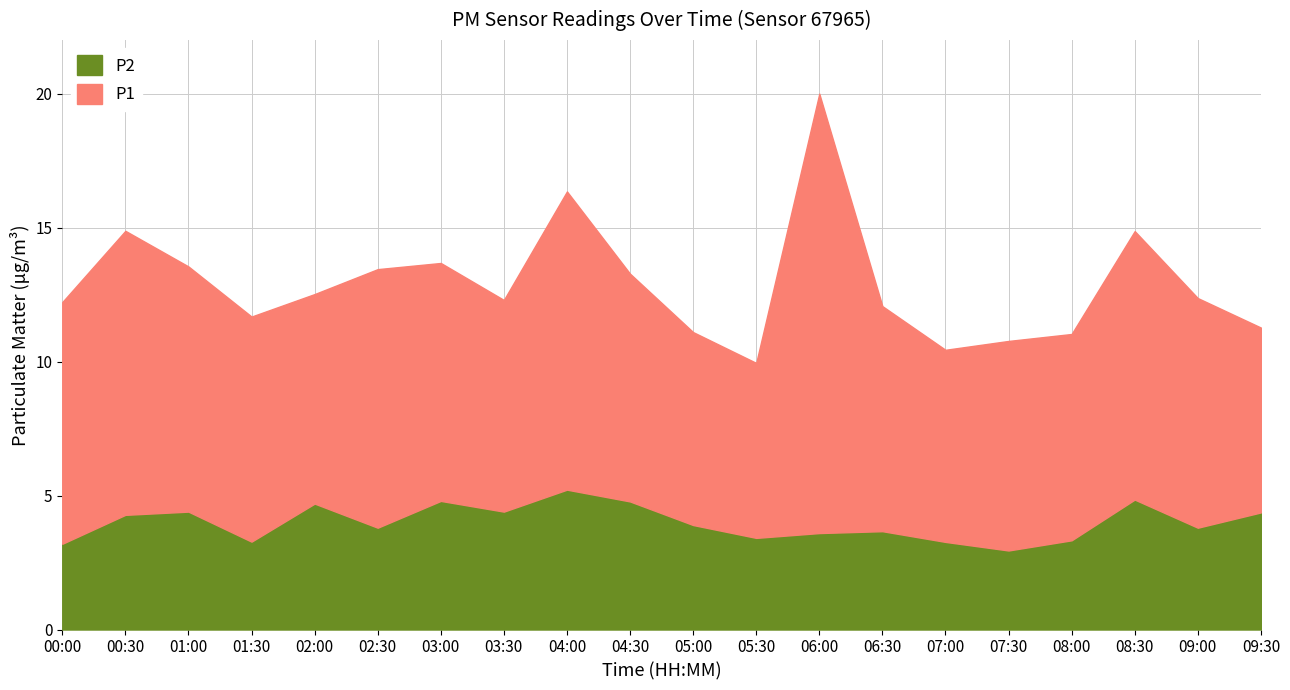

Rank the series at 05:00 from highest to lowest value.

P1, P2